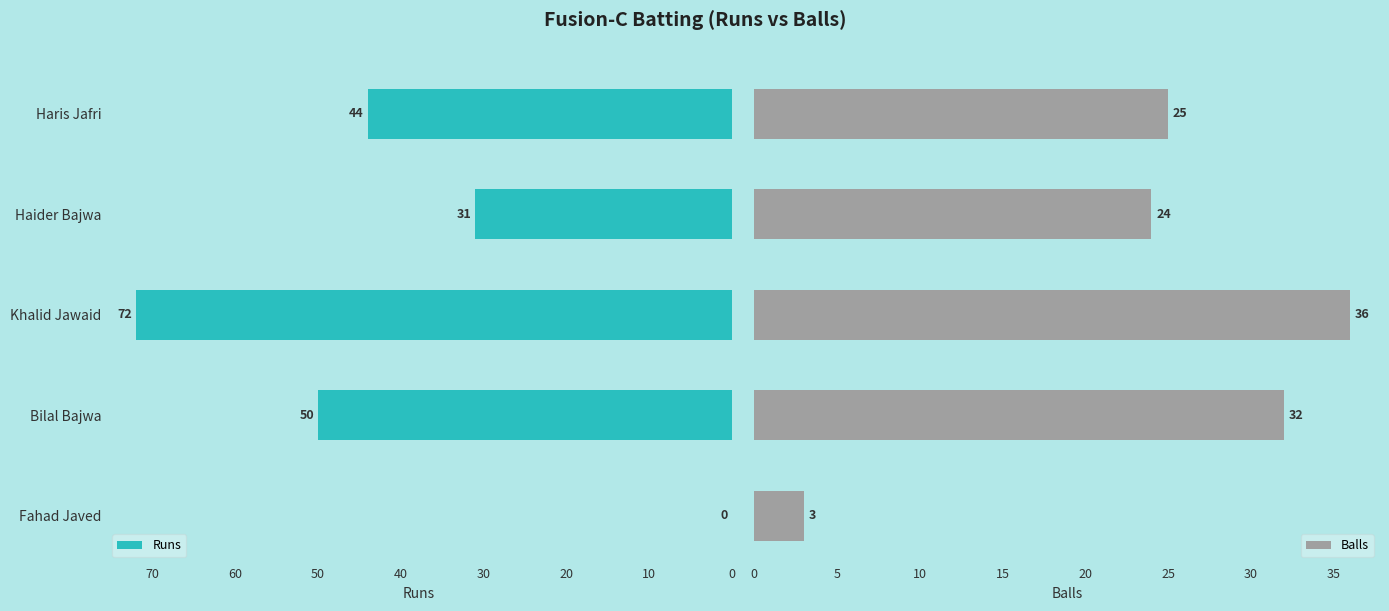

The Runs series shows 31 at Haider Bajwa. True or false?

True